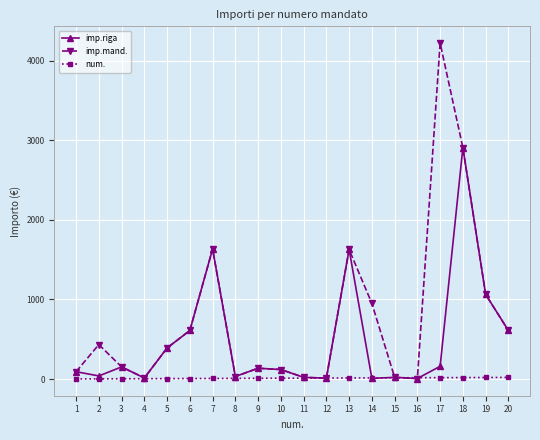

Does the chart have visible grid lines?

Yes